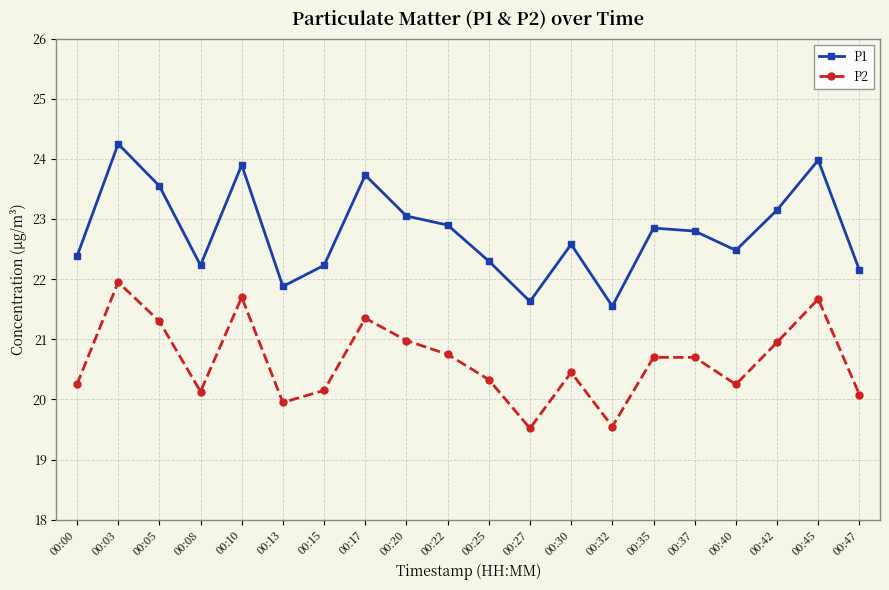

True or false: P2 and P1 cross at least once.

False